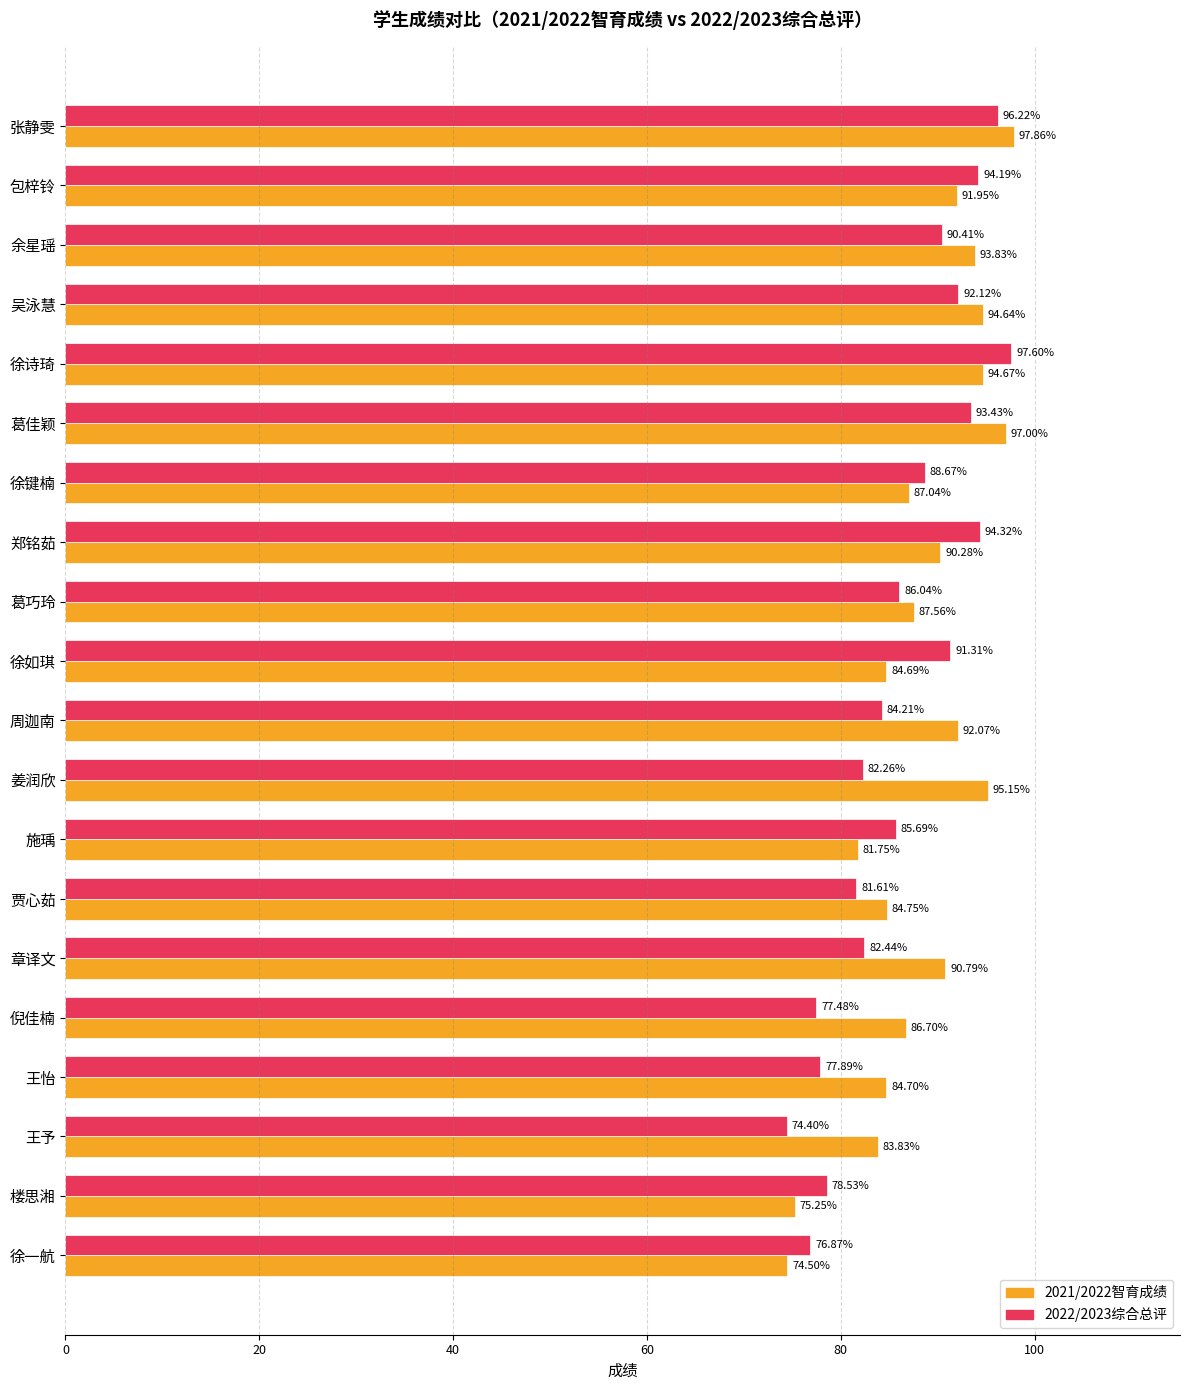

What is the difference between the maximum and minimum values in the 2022/2023综合总评 series?

23.2